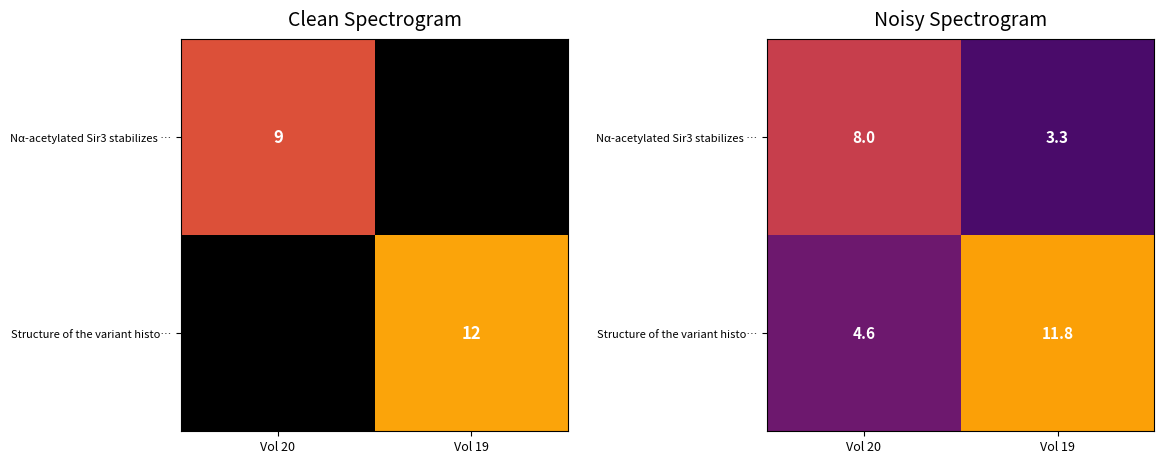

What is the difference between the maximum and minimum values in the Structure of the variant histo… series?

7.3